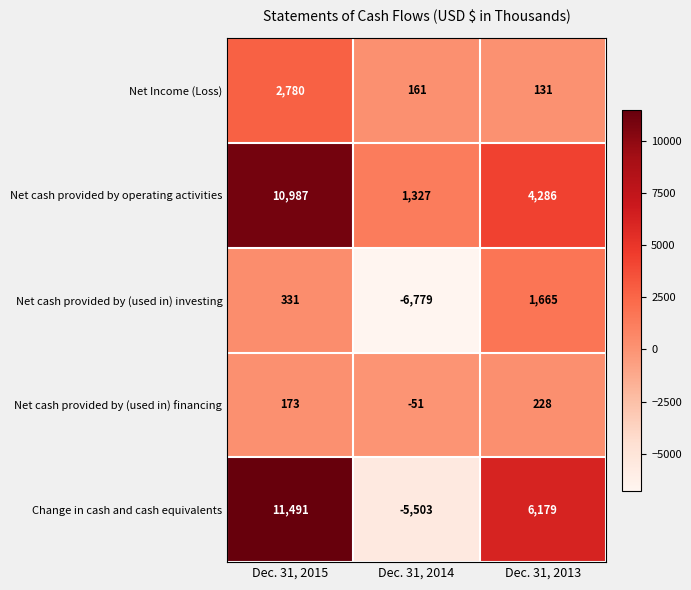

What is the spread (max minus min) of values at Dec. 31, 2015?

11318